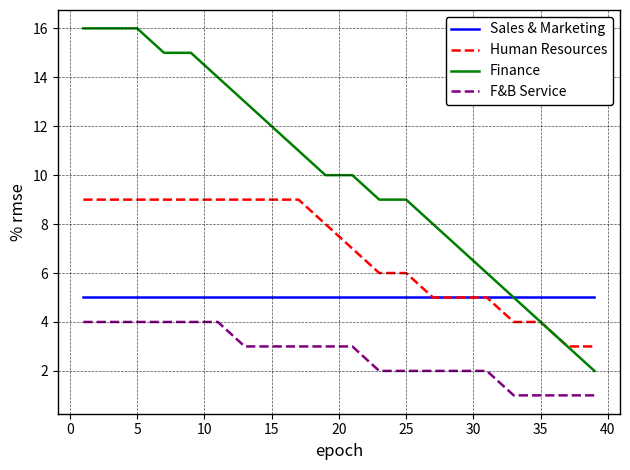

Which series has the largest range (max minus min)?

Finance